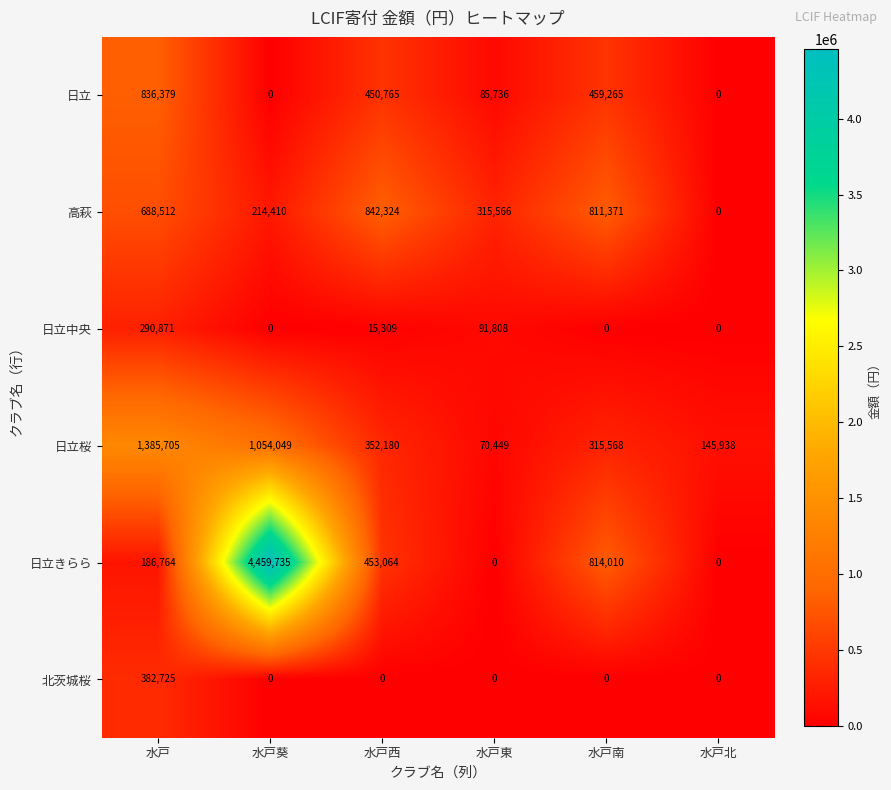

True or false: 日立桜 has a value of 1054049 at 水戸葵.

True